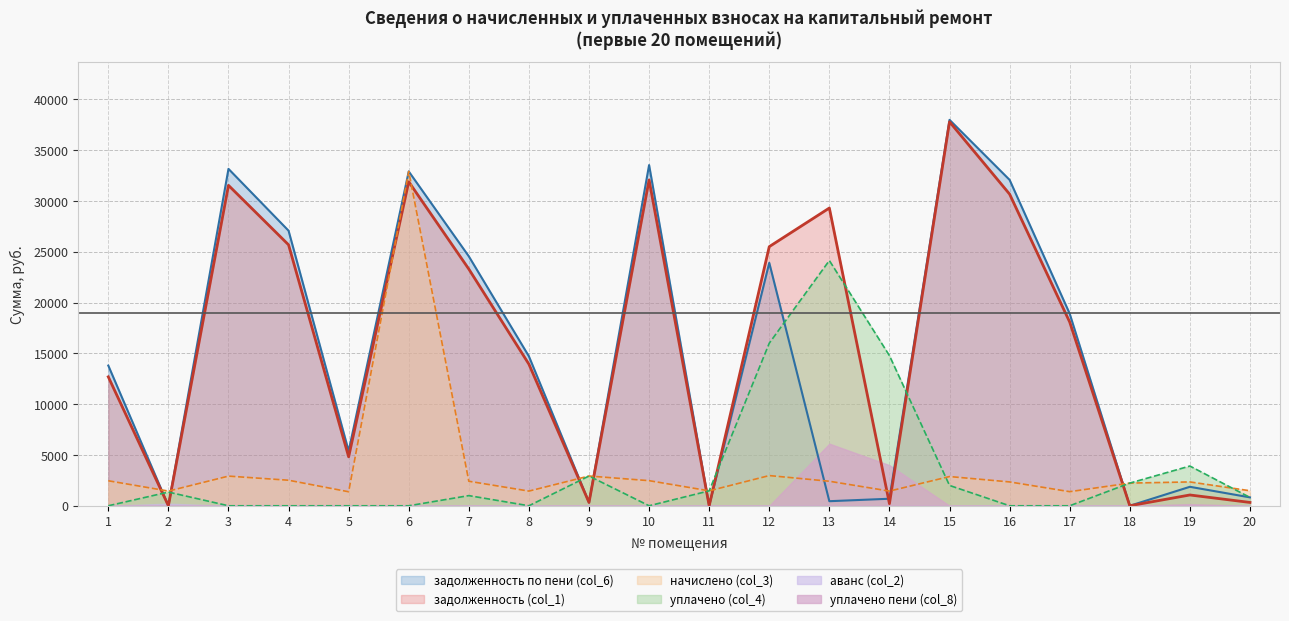

What is the average value of the уплачено (col_4) series?

3531.0